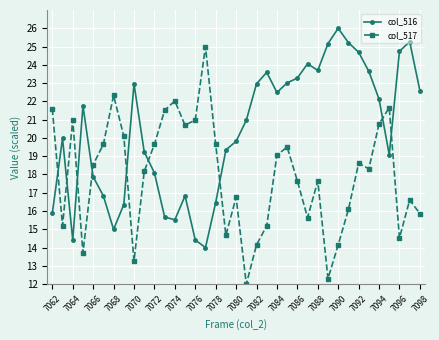

Rank the series by their average value, from lowest to highest.

col_517, col_516